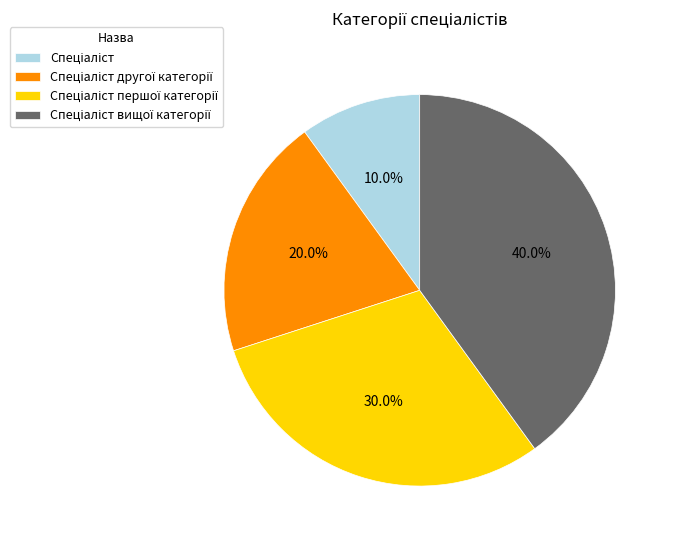

Does any single category account for the majority?

No